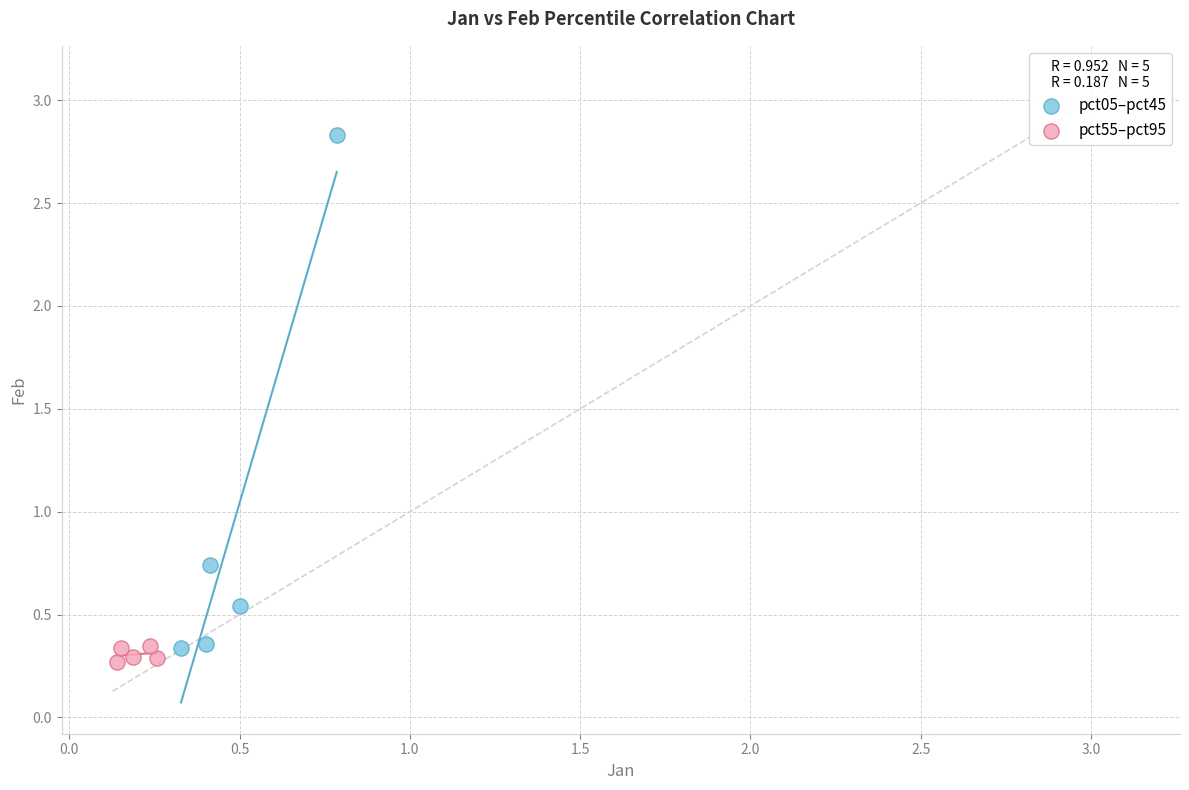

Which series has the largest Y range (max minus min)?

pct05–pct45